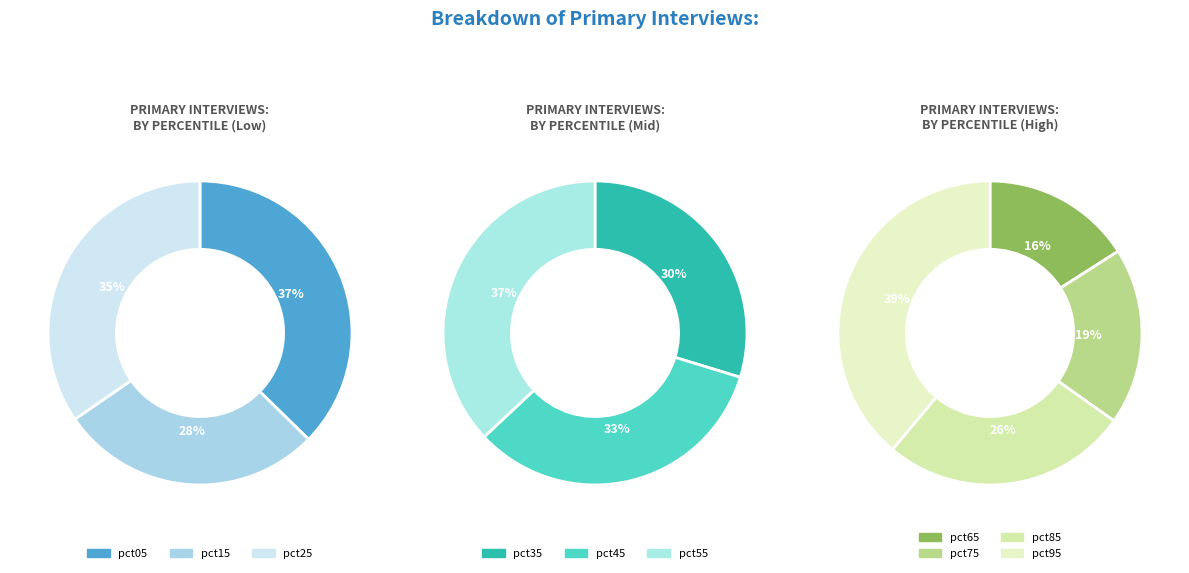

Does pct15 represent more than half of the total?

No